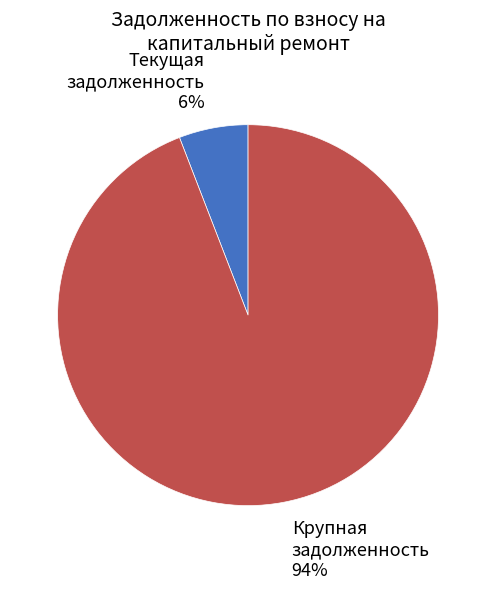

To the nearest percent, what is the average slice percentage?

50%